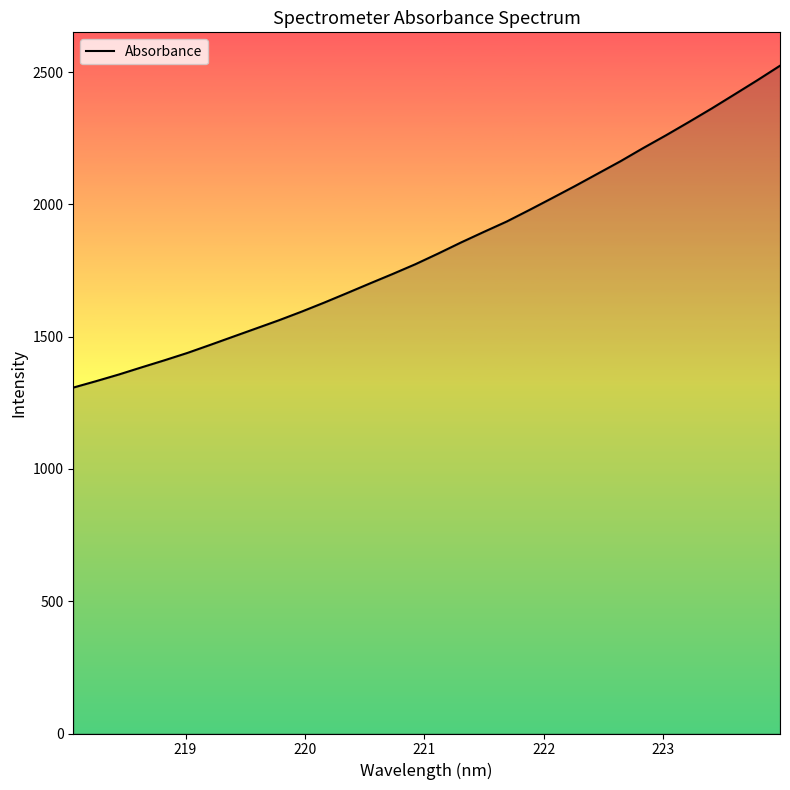

What is the minimum value shown in the chart?

1307.6